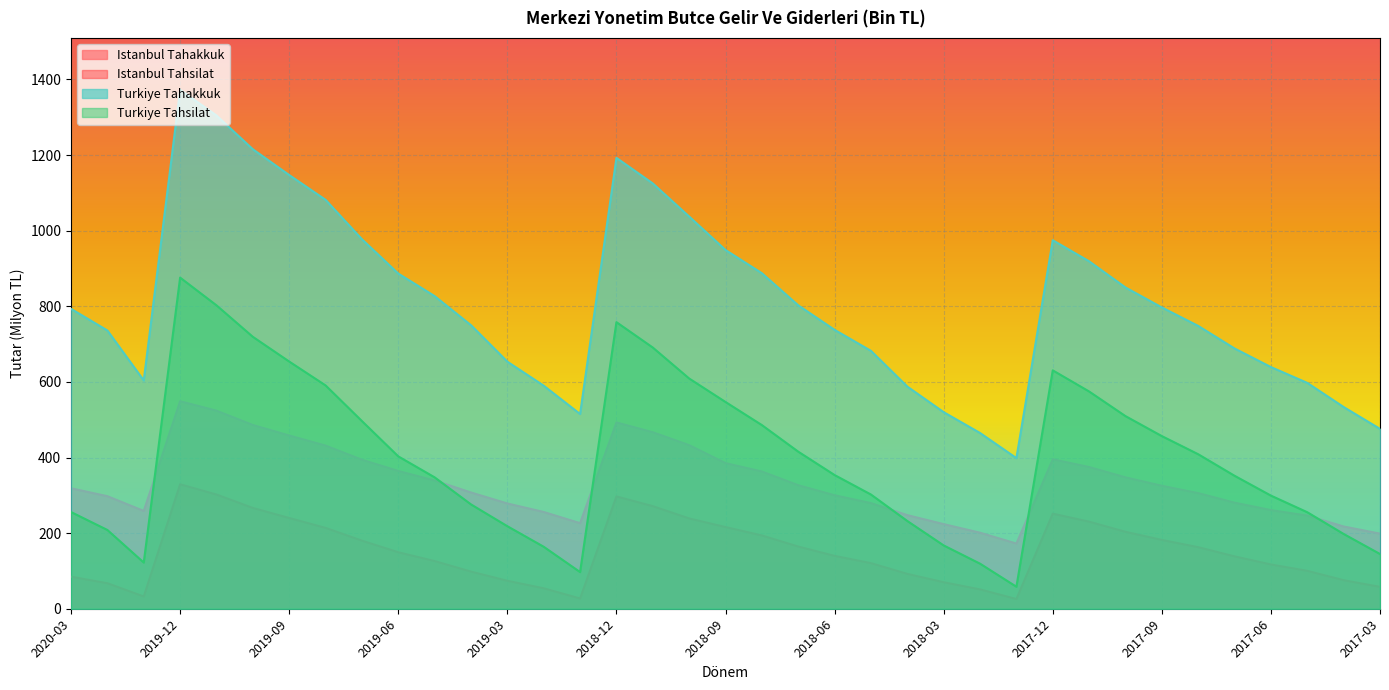

What position from the right is 2019-02?

24